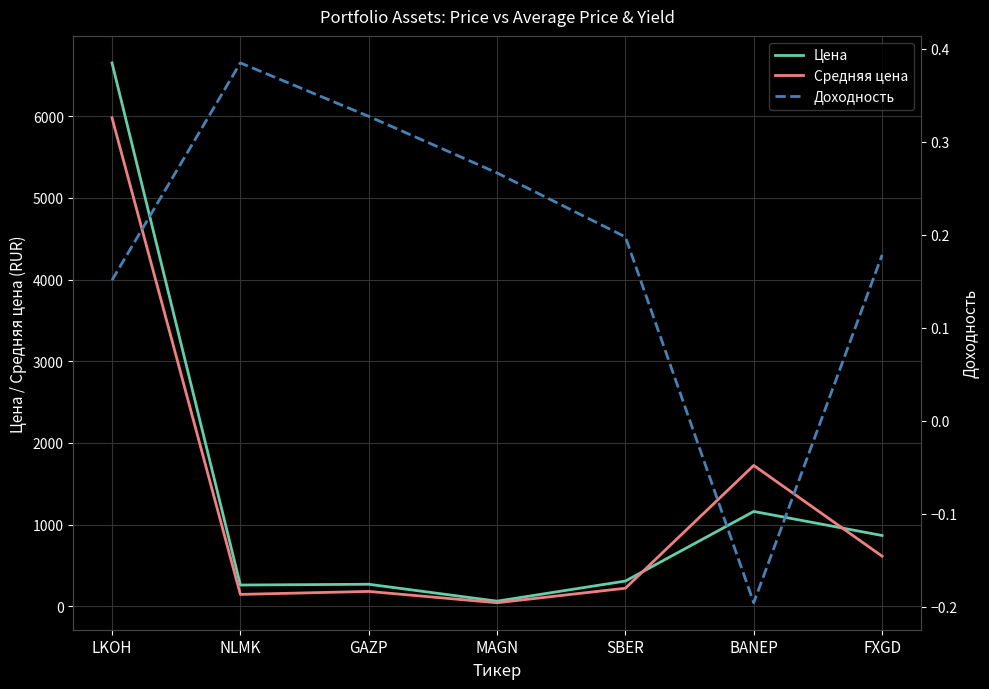

What position from the right is BANEP?

2